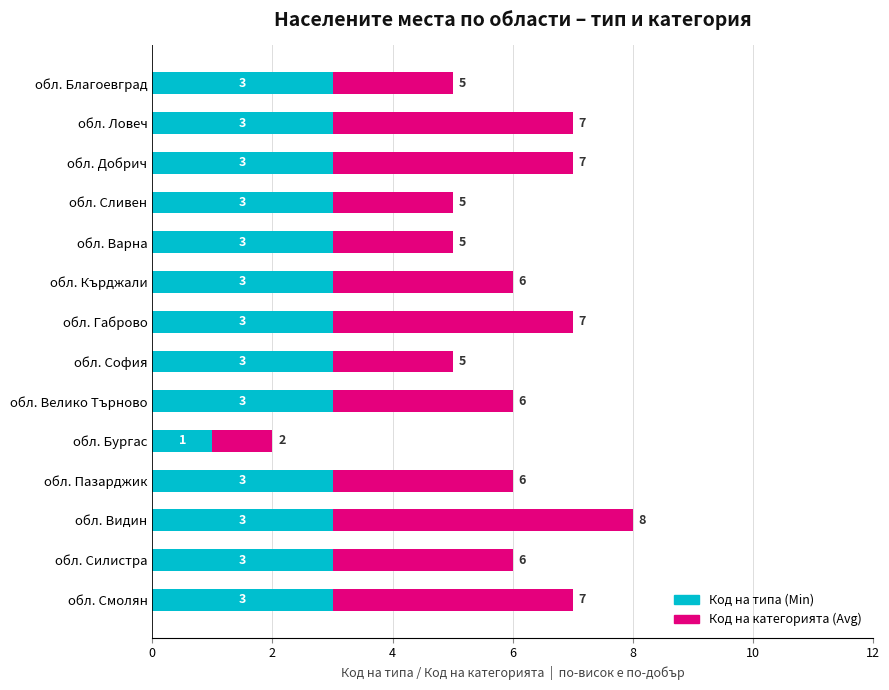

What is the sum of all Код на типа (Min) values?

40